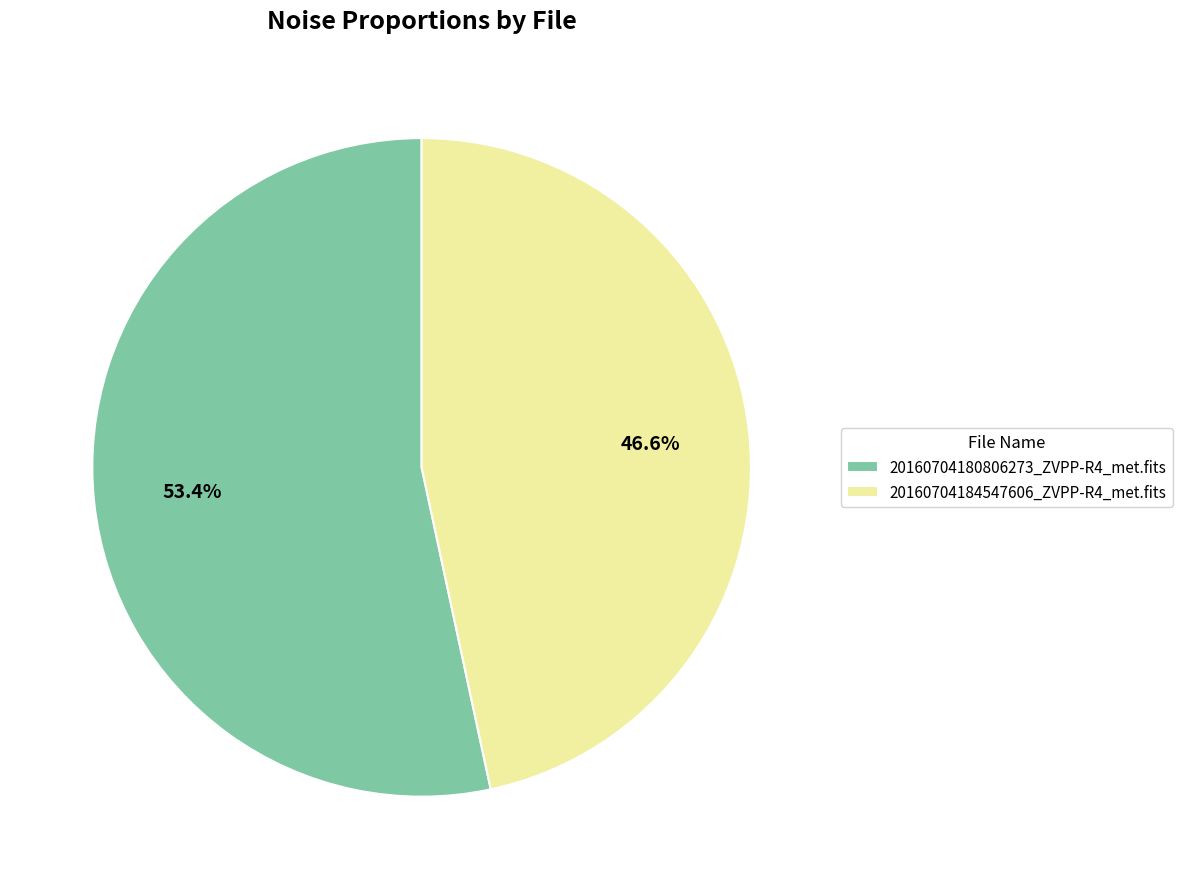

What is the largest slice in the pie chart?

20160704180806273_ZVPP-R4_met.fits